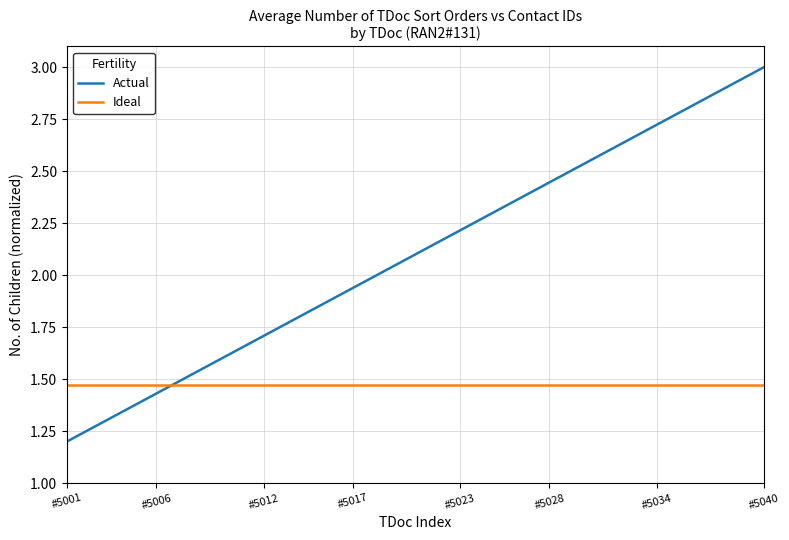

Rank the series by their maximum value, from lowest to highest.

Ideal, Actual